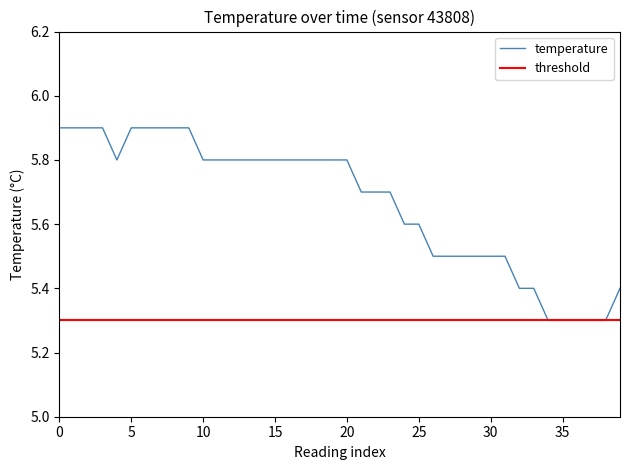

What is the label of the 16th point from the left?

15